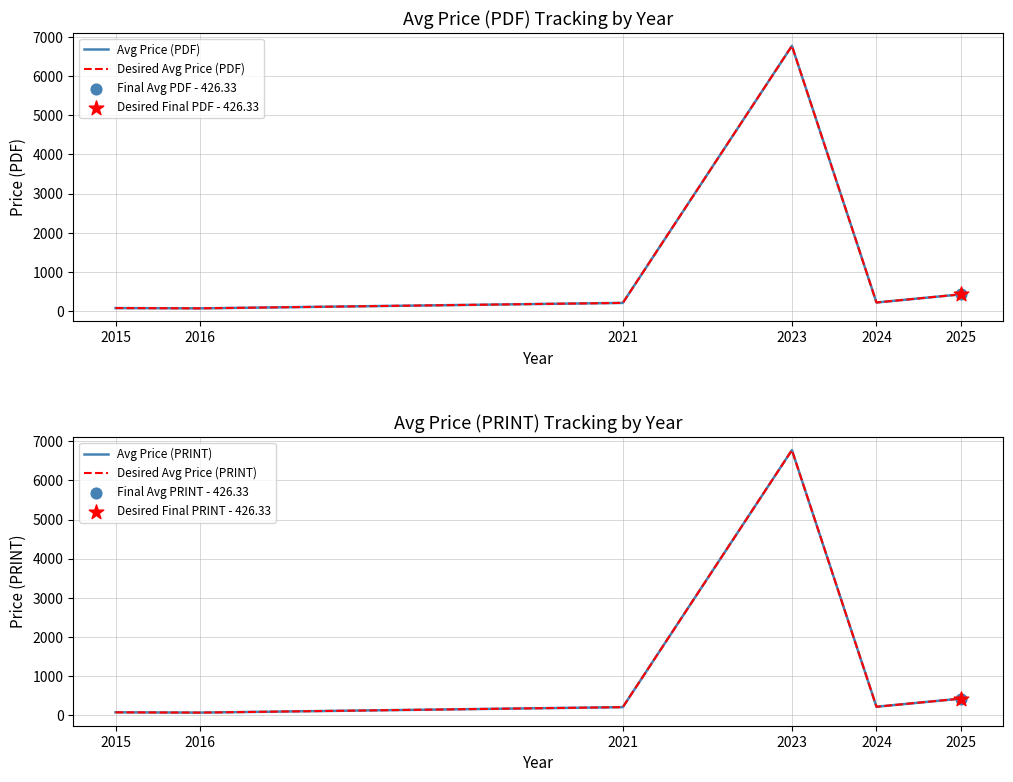

What is the total value across all series at 2023?

27090.0